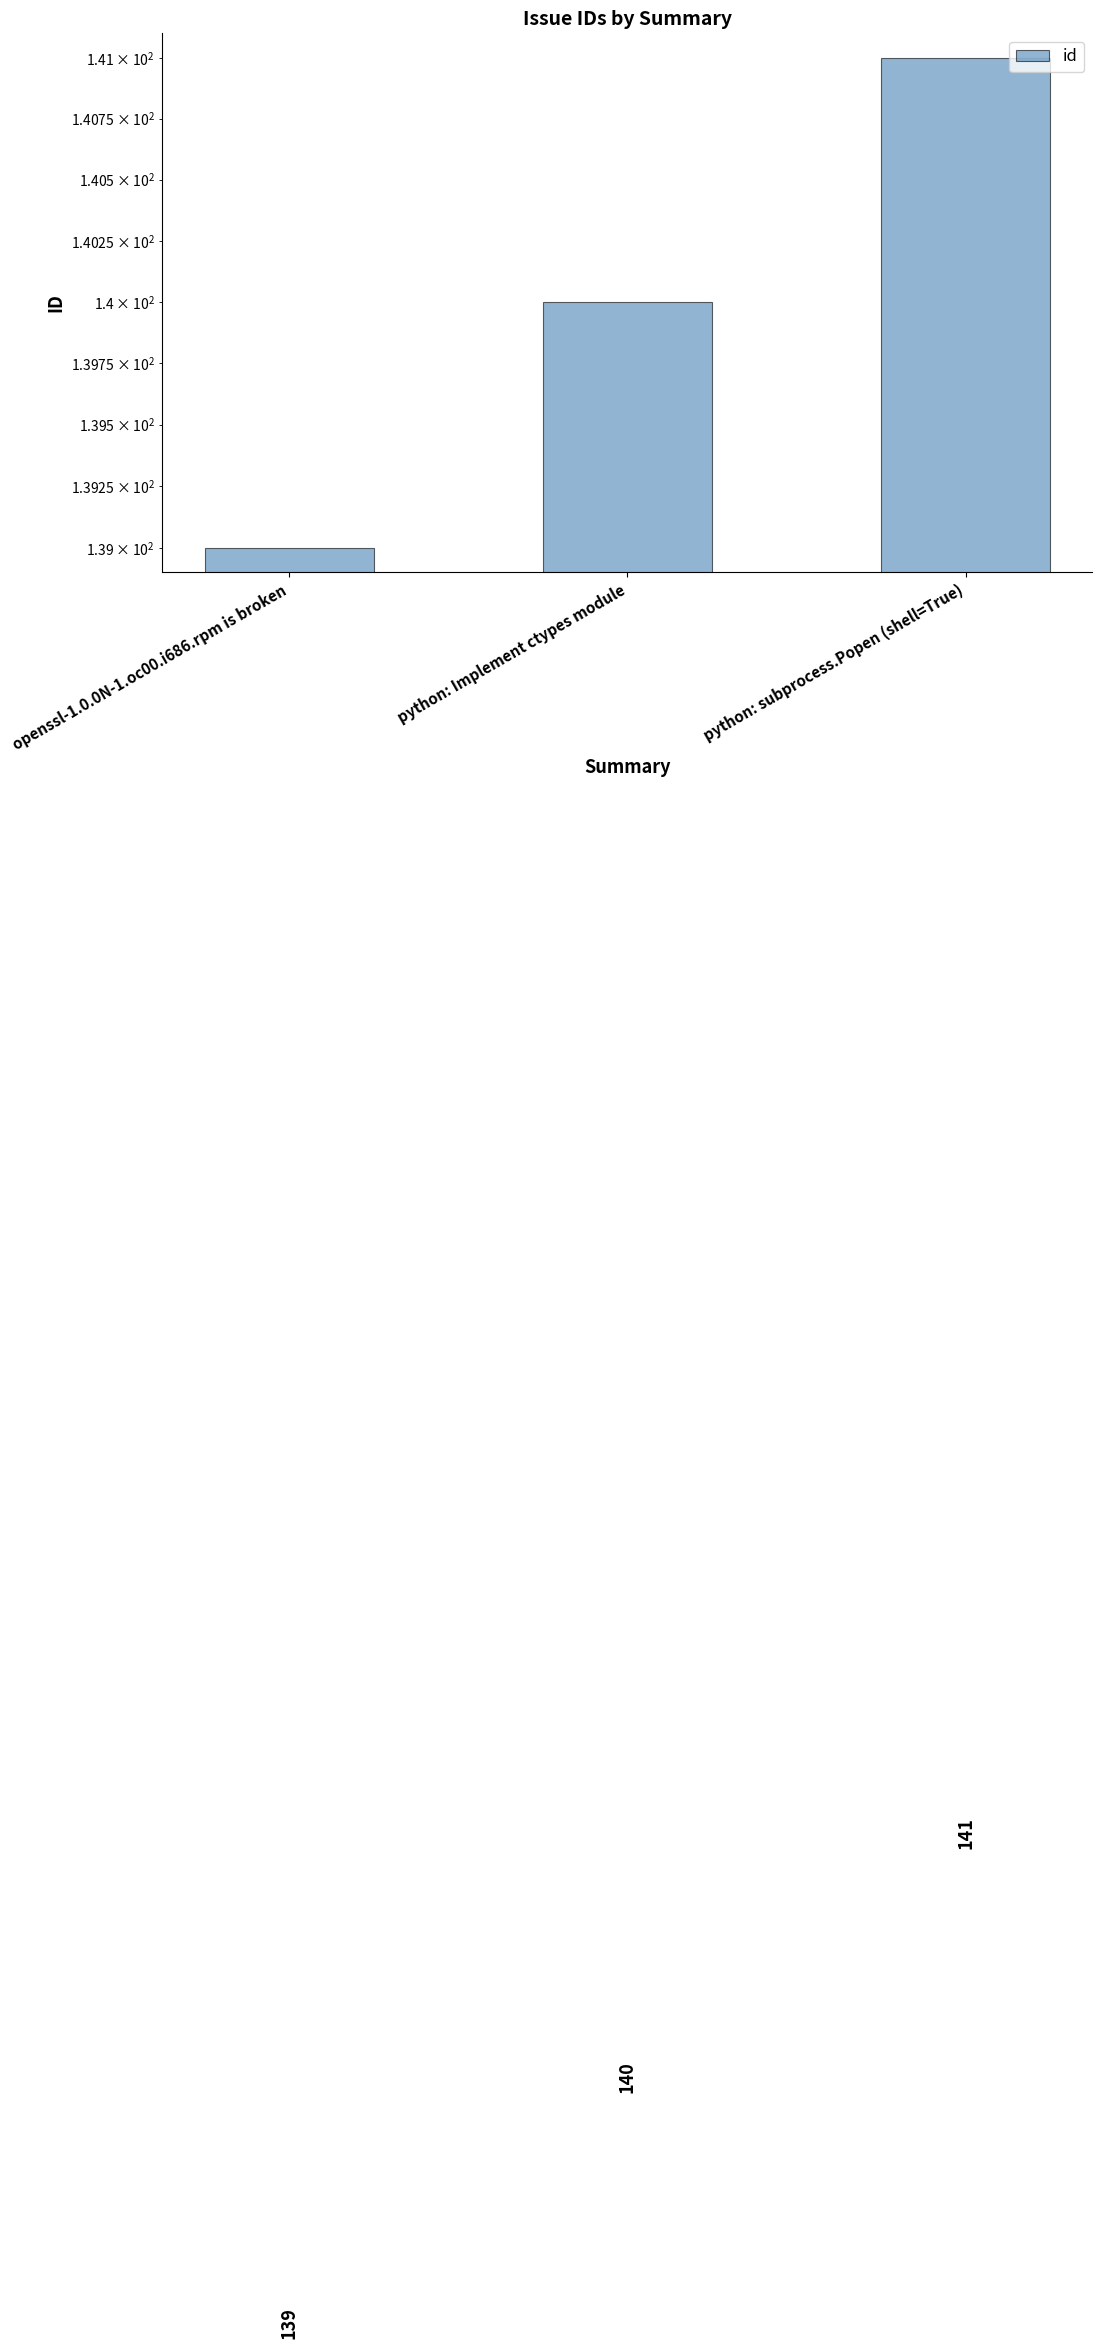

Between python: subprocess.Popen (shell=True) and python: Implement ctypes module, which is larger?

python: subprocess.Popen (shell=True)